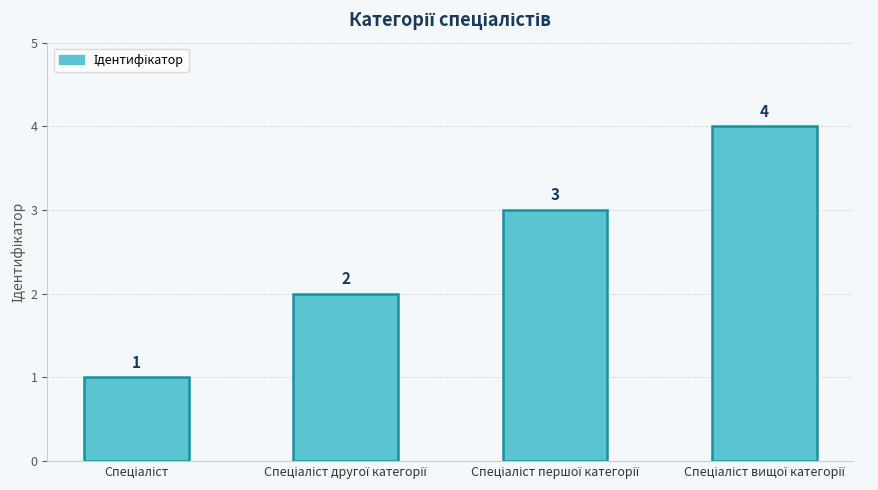

How many data points are less than 3?

2